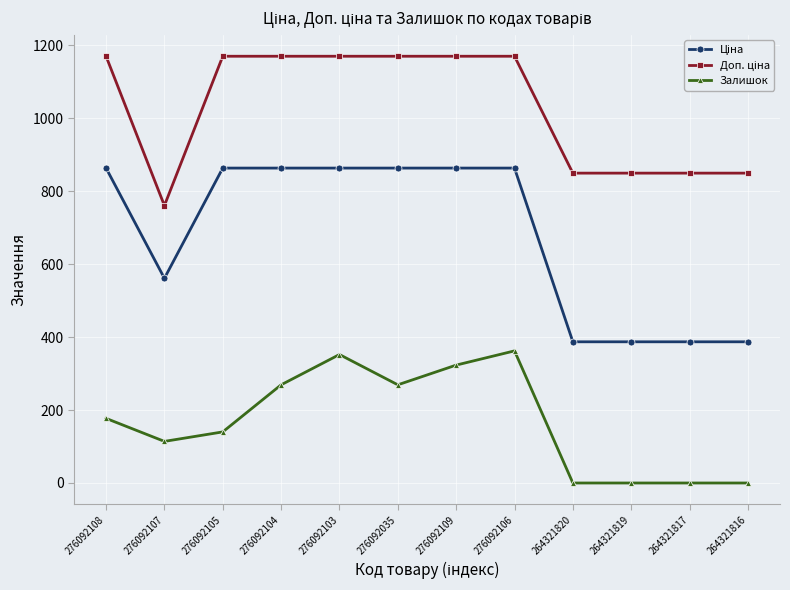

True or false: Залишок has more than 0 interior local peaks.

True